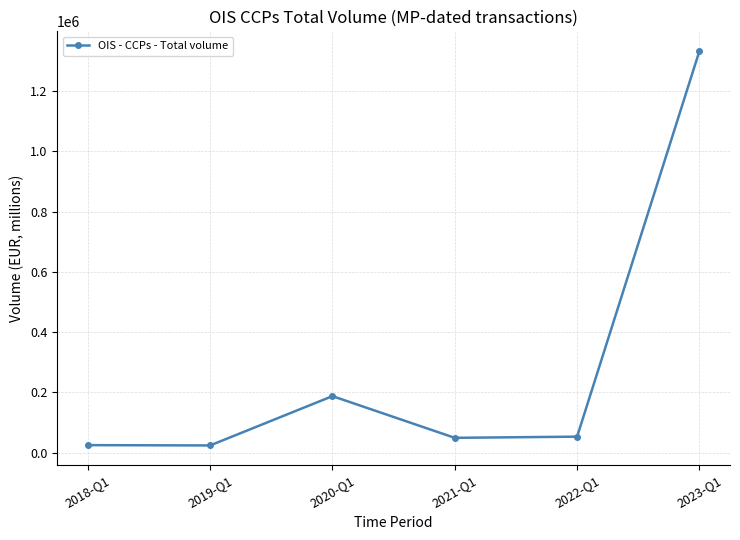

True or false: there are more than 0 points higher than both neighbors.

True